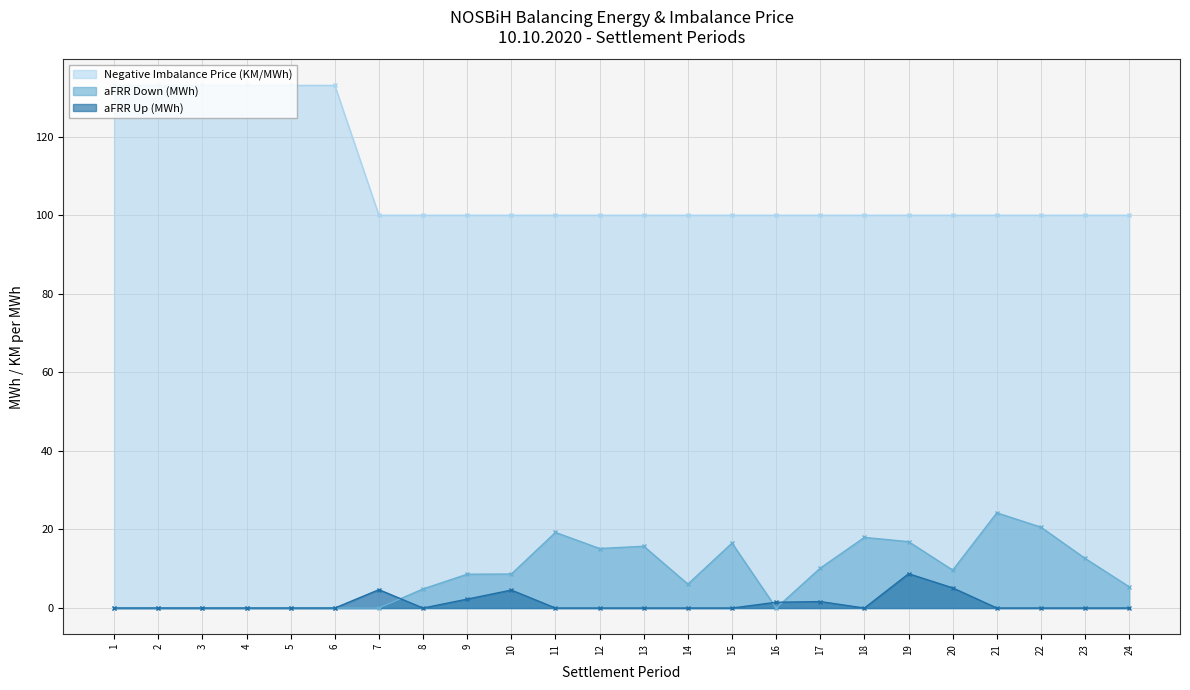

Reading left to right, extract all data points from this chart.

aFRR Up (MWh): 1=0.0	2=0.0	3=0.0	4=0.0	5=0.0	6=0.0	7=4.7	8=0.0	9=2.3	10=4.6	11=0.0	12=0.0	13=0.0	14=0.0	15=0.0	16=1.5	17=1.6	18=0.0	19=8.7	20=5.1	21=0.0	22=0.0	23=0.0	24=0.0
aFRR Down (MWh): 1=0.0	2=0.0	3=0.0	4=0.0	5=0.0	6=0.0	7=0.0	8=4.9	9=8.6	10=8.7	11=19.2	12=15.2	13=15.7	14=6.1	15=16.5	16=0.0	17=10.2	18=18.0	19=16.9	20=9.7	21=24.2	22=20.6	23=12.6	24=5.4
Negative Imbalance Price (KM/MWh): 1=133.1	2=133.1	3=133.1	4=133.1	5=133.1	6=133.1	7=100.0	8=100.0	9=100.0	10=100.0	11=100.0	12=100.0	13=100.0	14=100.0	15=100.0	16=100.0	17=100.0	18=100.0	19=100.0	20=100.0	21=100.0	22=100.0	23=100.0	24=100.0